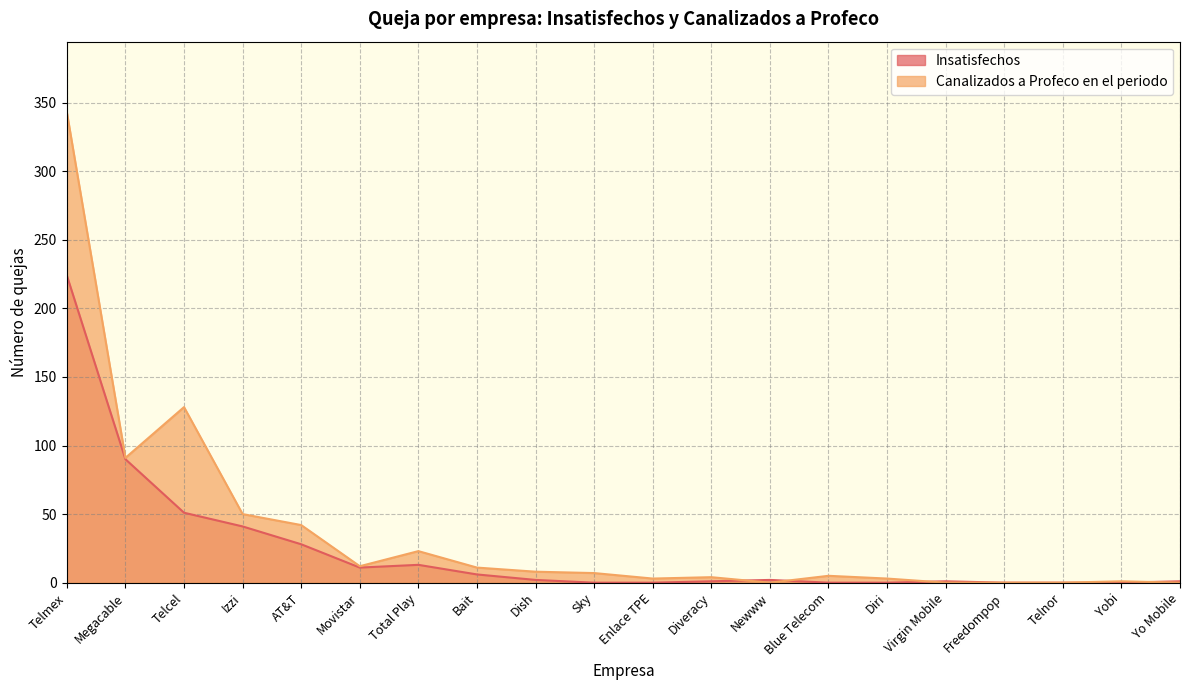

The value of Insatisfechos at Blue Telecom is 0. True or false?

True